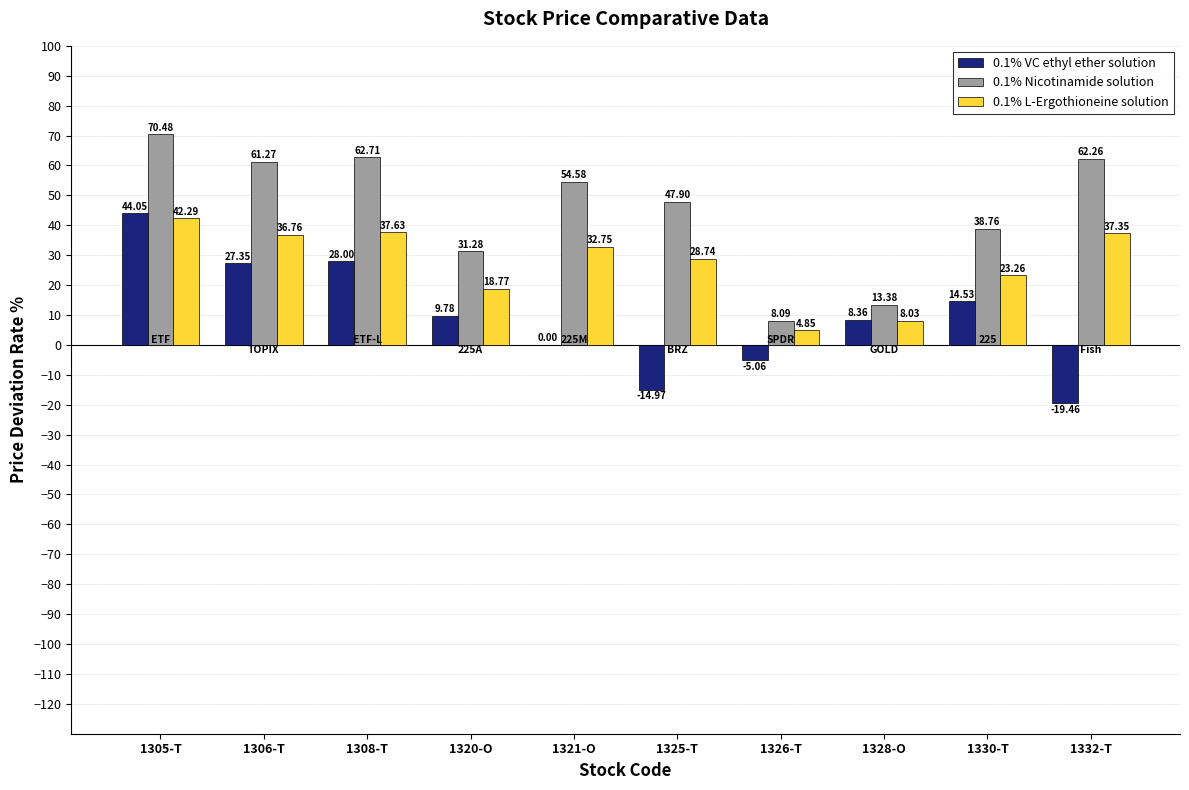

How many groups of bars are there?

10